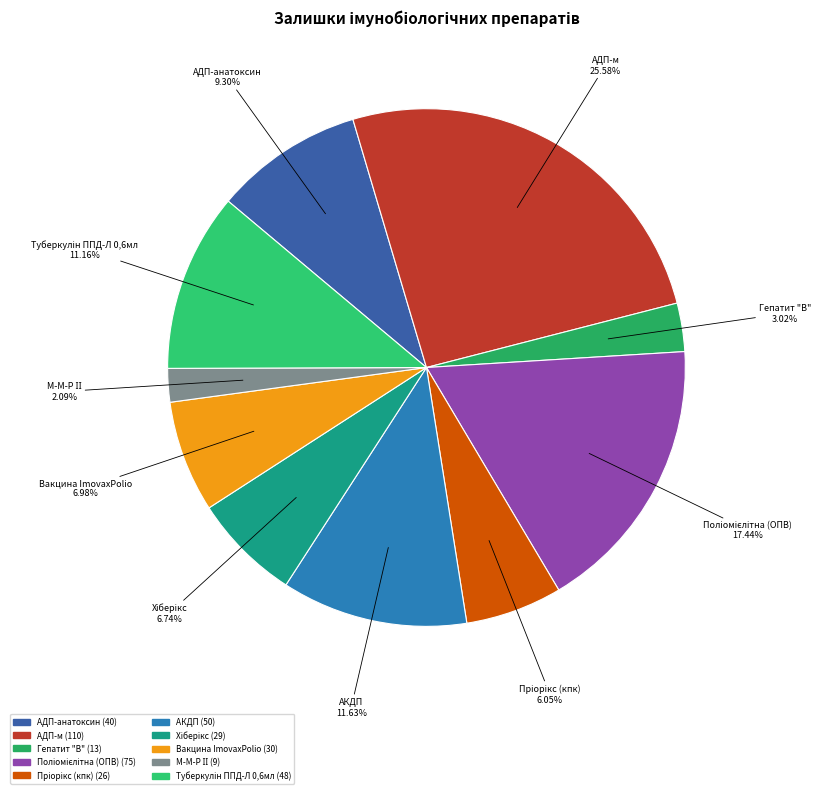

Is there a majority slice in this chart?

No